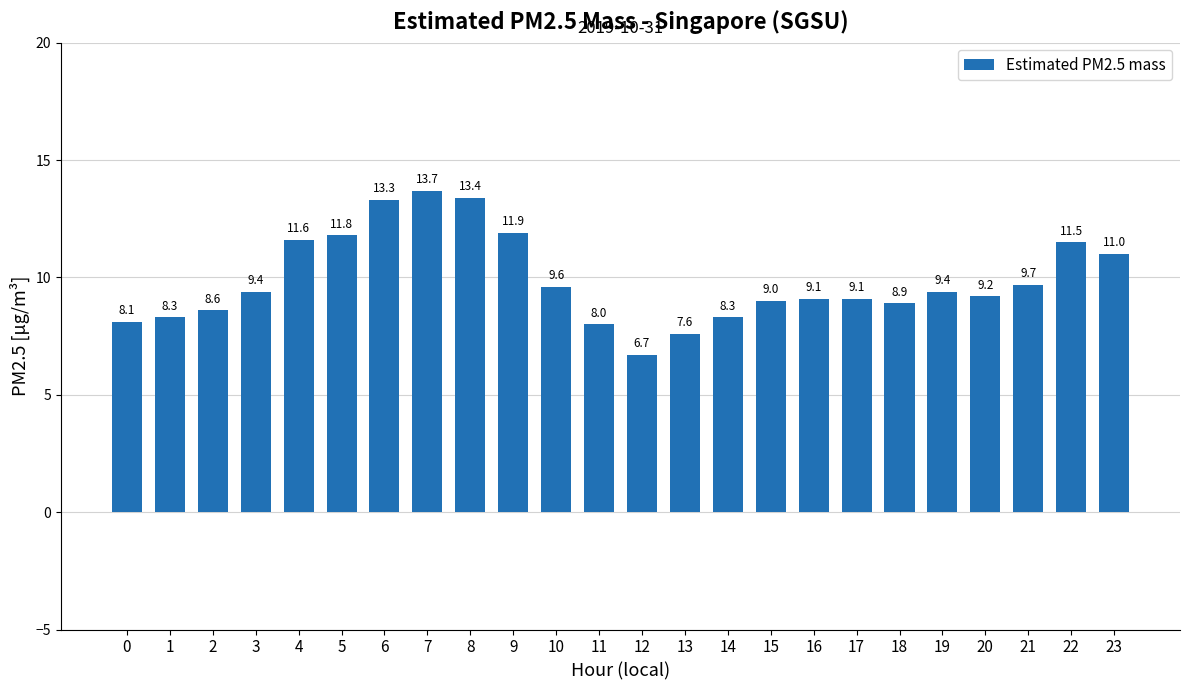

At which label does the data first exceed 9?

3